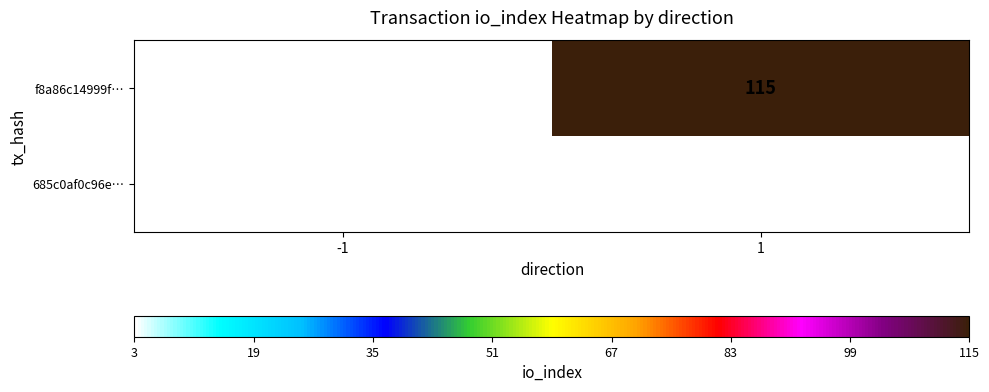

Which series changed the most between -1 and 1?

f8a86c14999f…